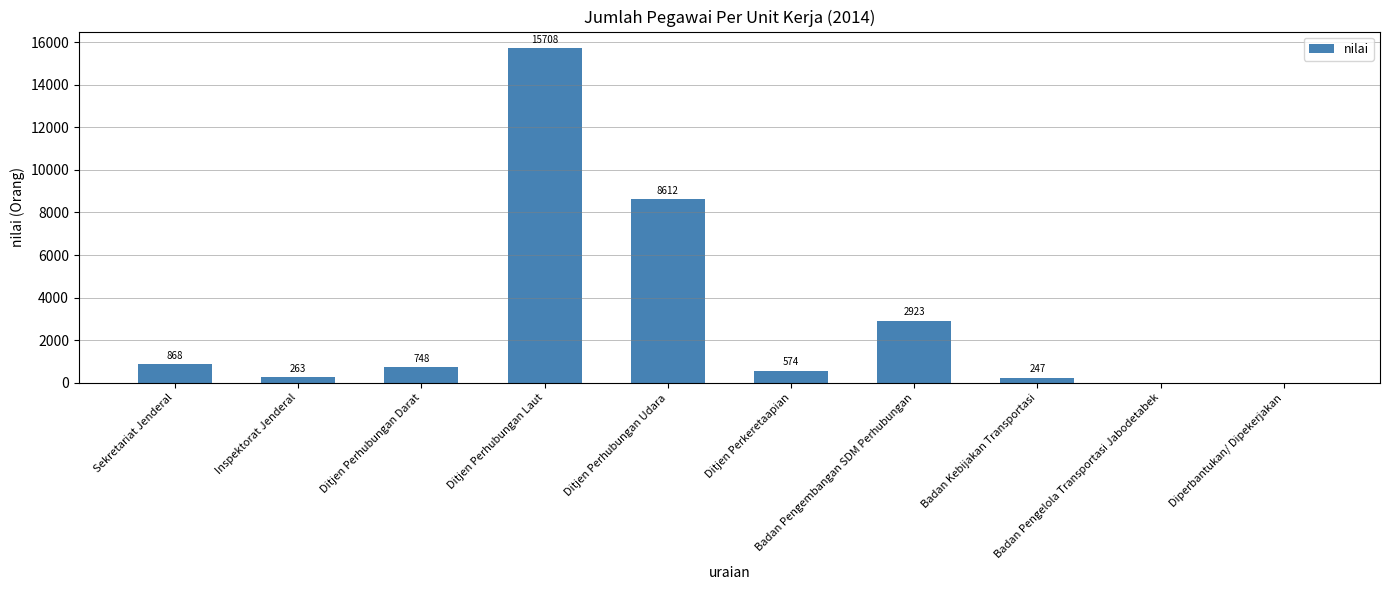

What is the sum of all values?

29943